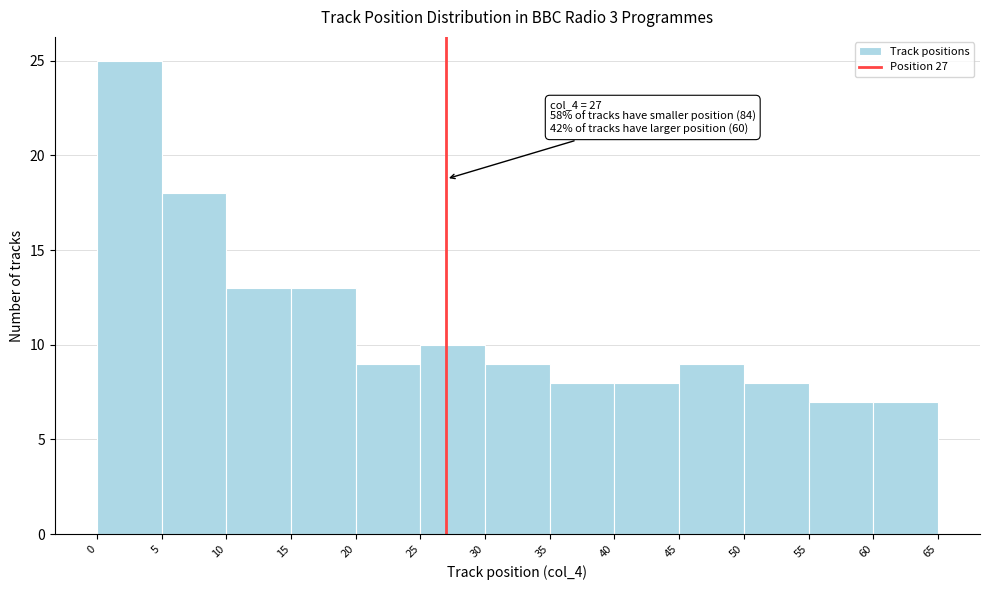

Which range on the x-axis has the tallest bar?

0 to 5